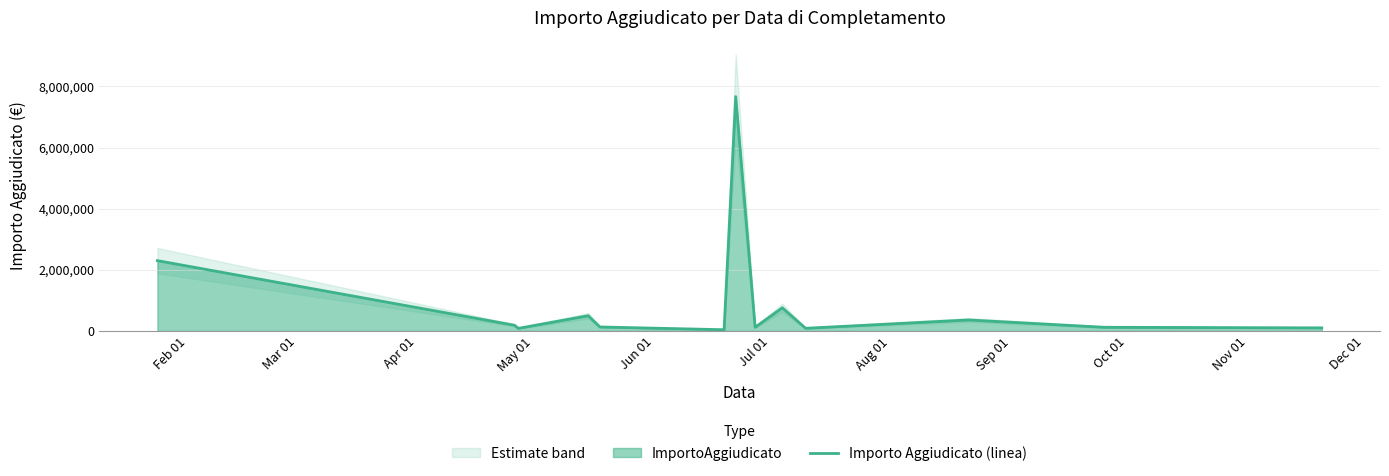

What is the difference between the maximum and second lowest values?

7582638.5